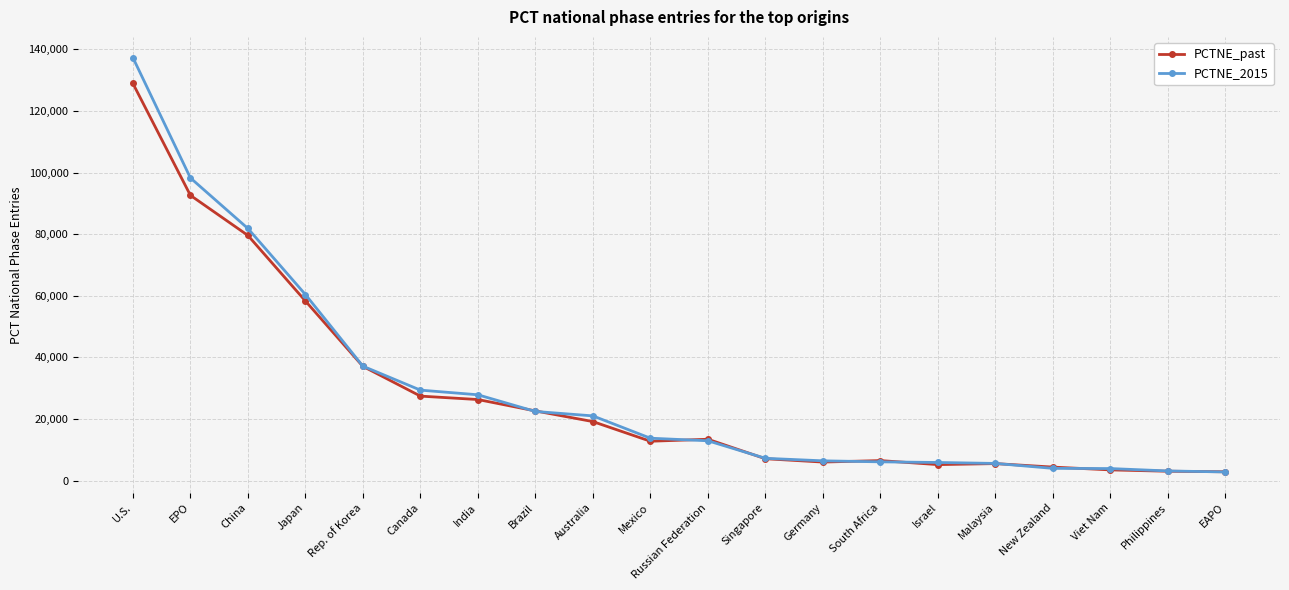

Does the chart have visible grid lines?

Yes